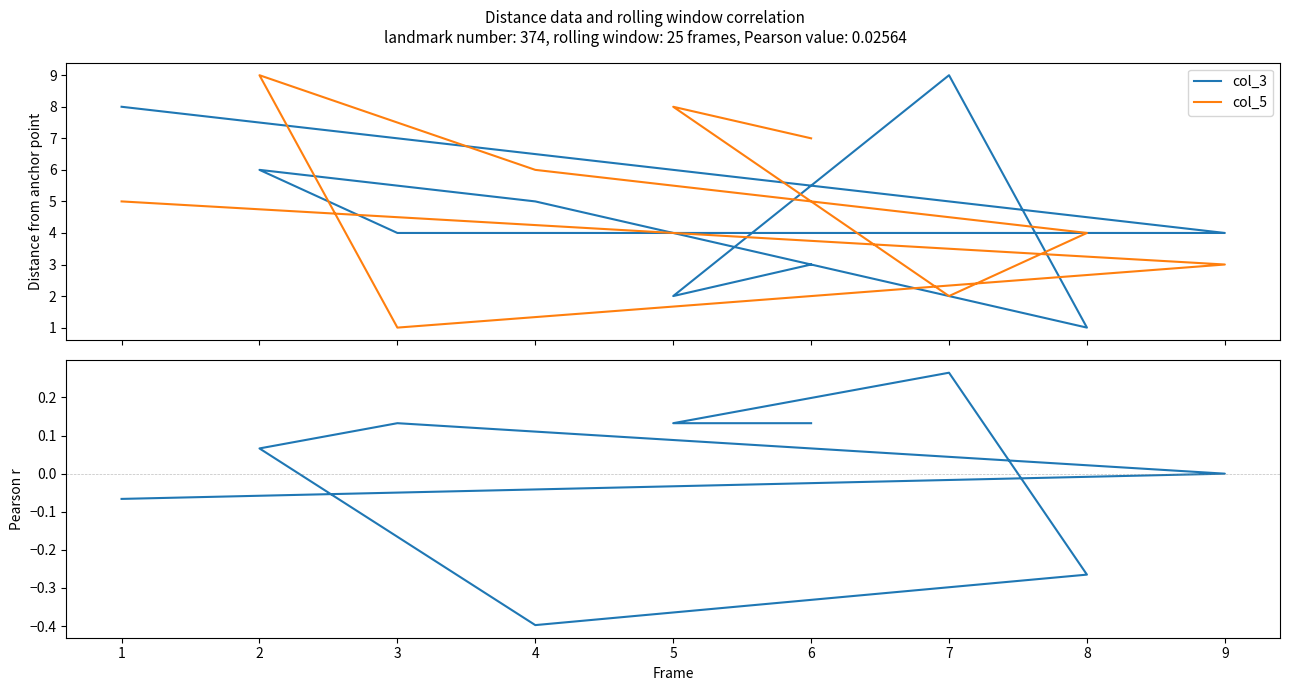

Between 2 and 1, which is larger?

1